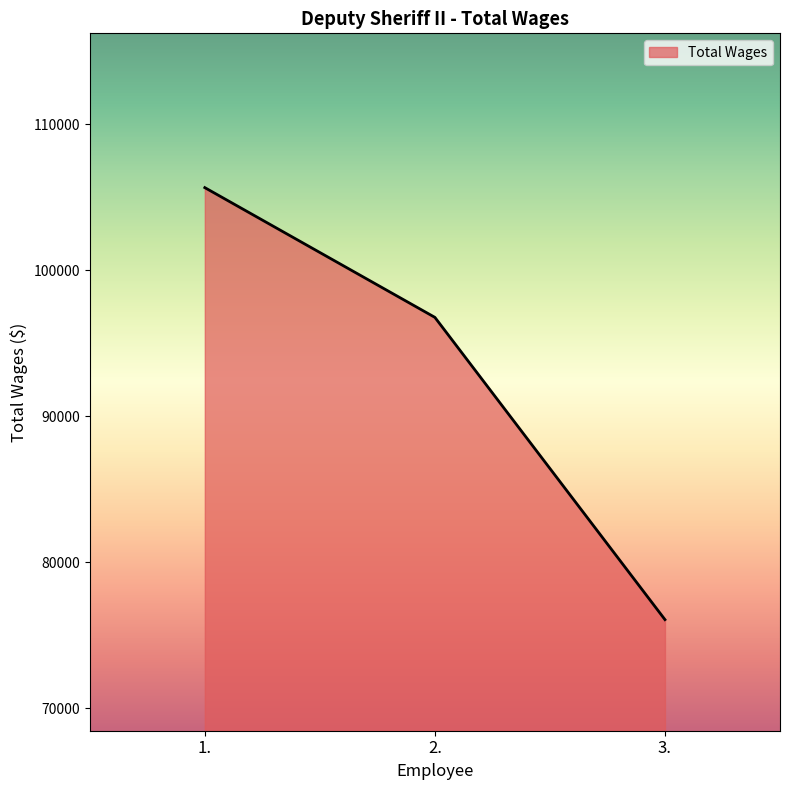

The chart shows a value of 147045 at 1.. True or false?

False